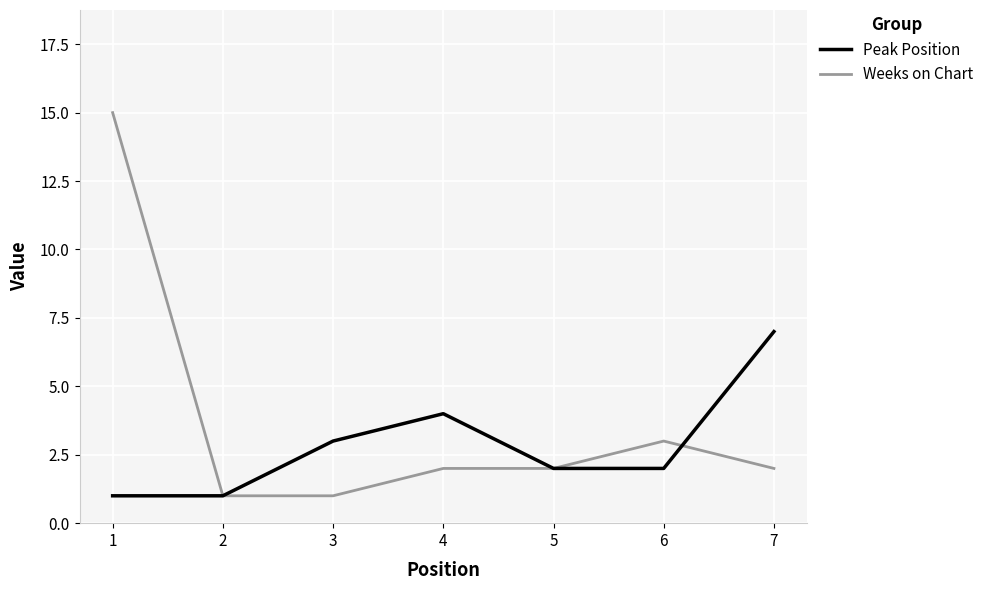

What is the difference between the maximum and second lowest values in the Weeks on Chart series?

14